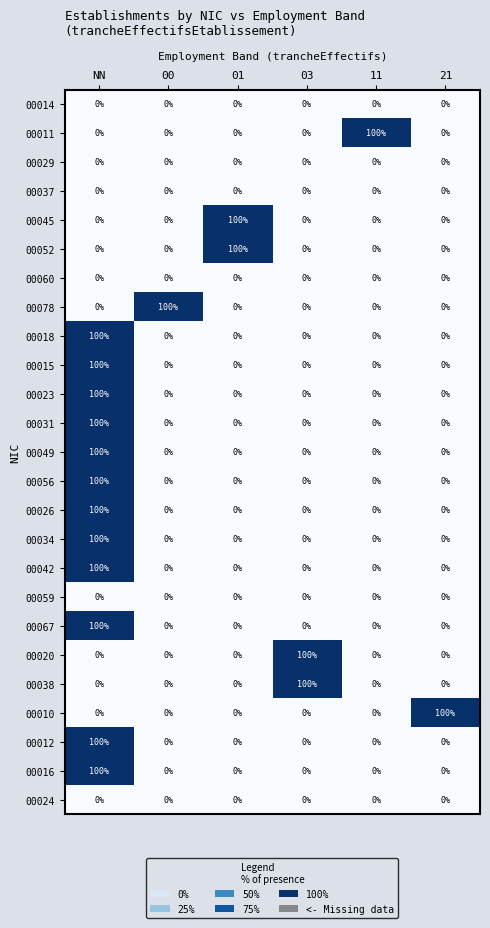

At how many categories does at least one series exceed 0?

6